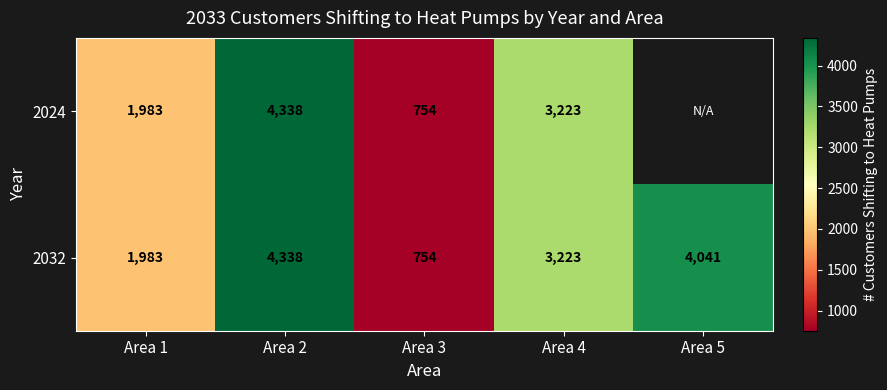

What value does the 2032 series have at Area 2?

4338